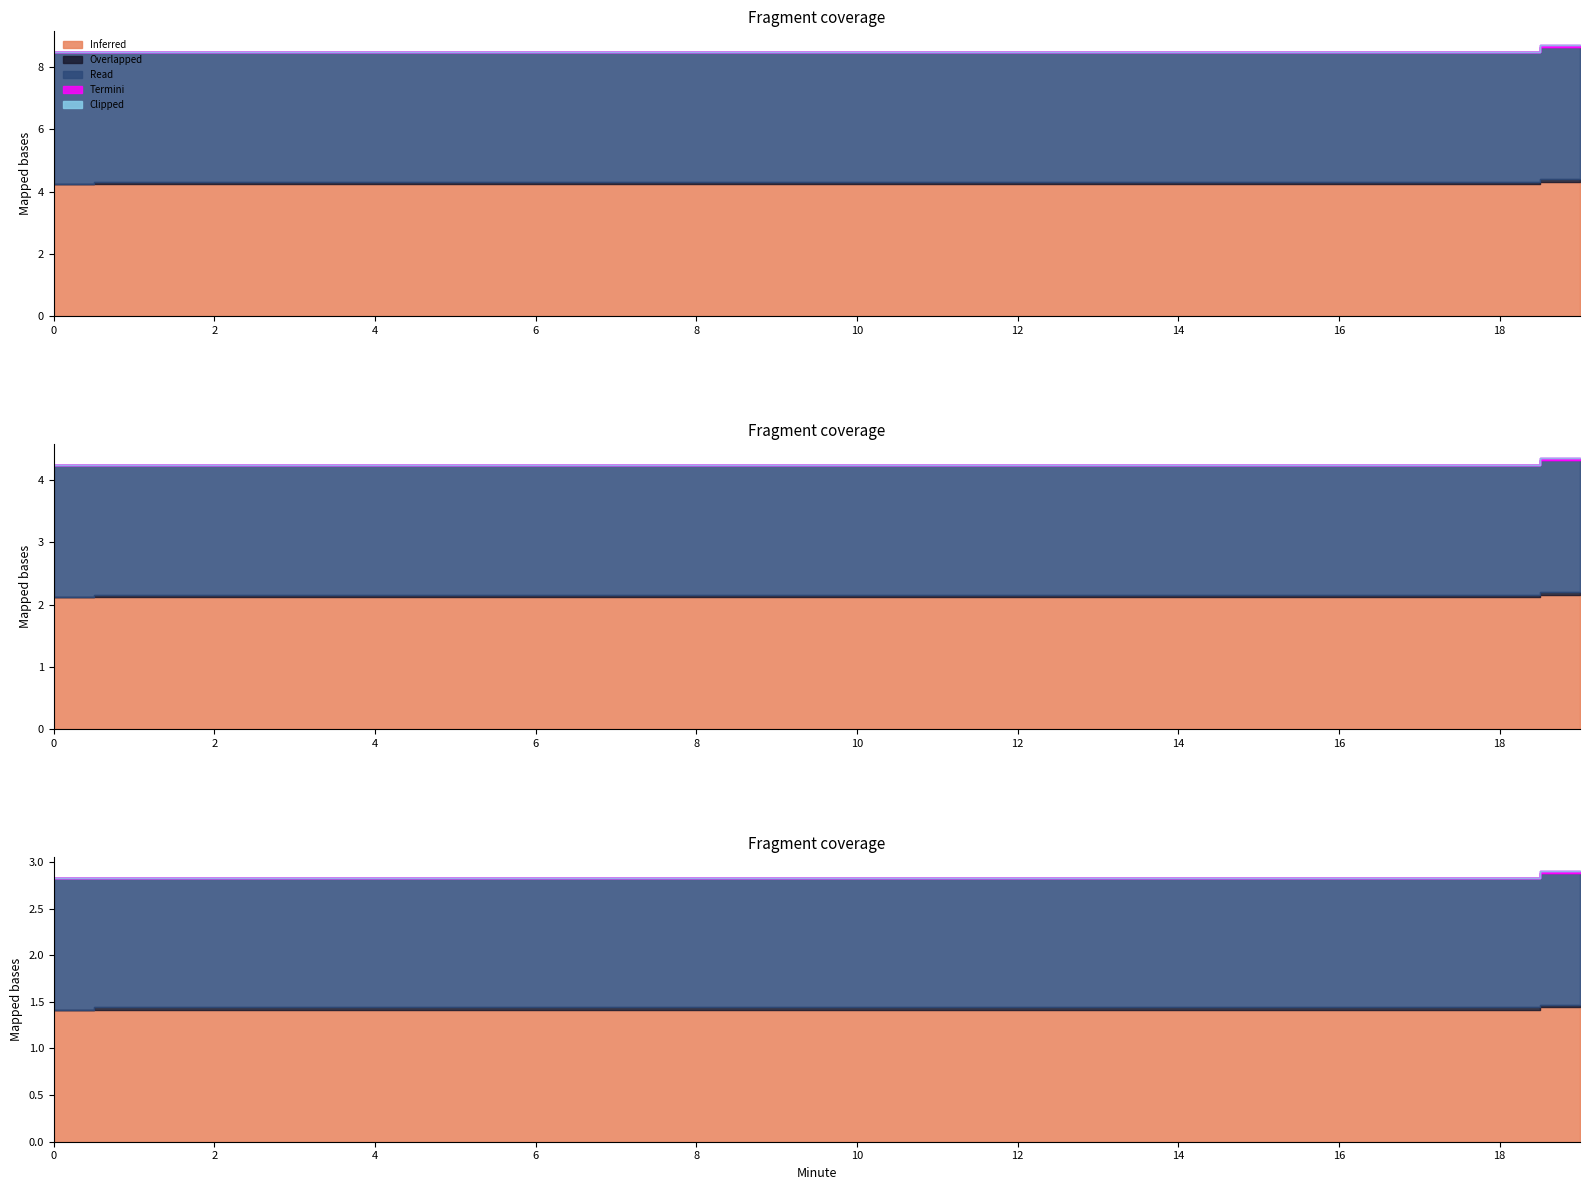

Is it true that Overlapped equals 0.0 at 4?

False